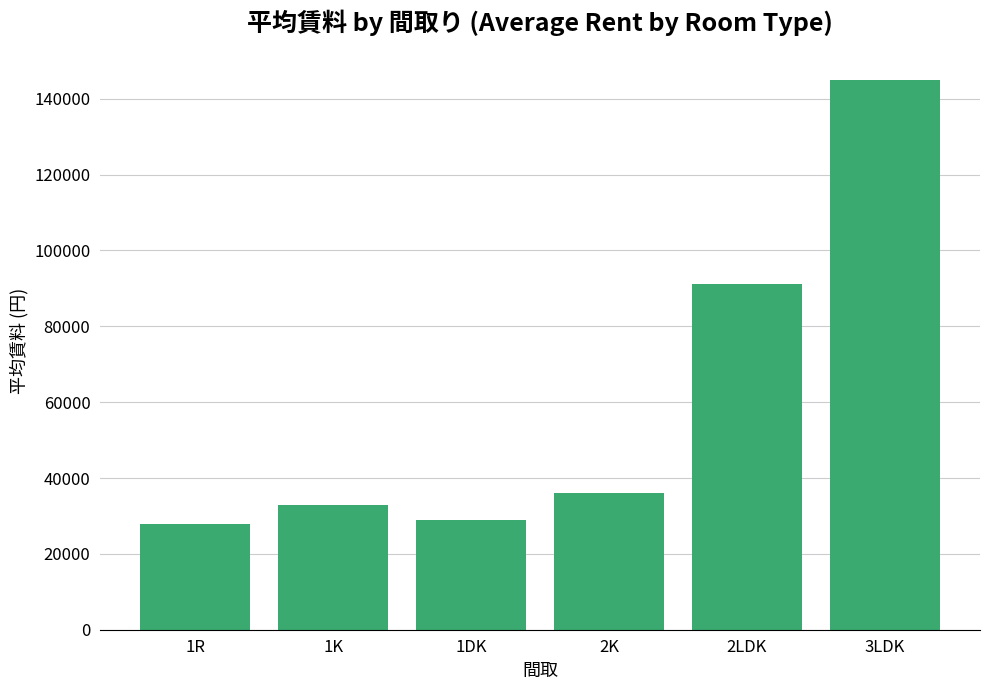

True or false: the data shows 60276 at 3LDK.

False